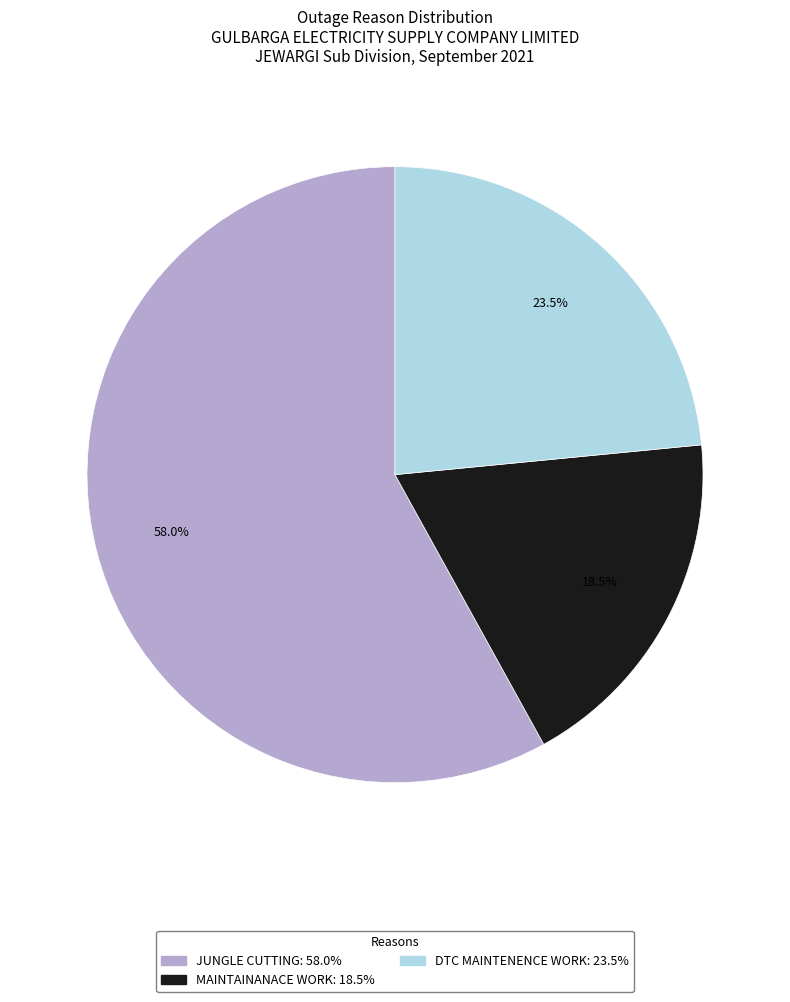

Which has a higher value, MAINTAINANACE WORK or JUNGLE CUTTING?

JUNGLE CUTTING